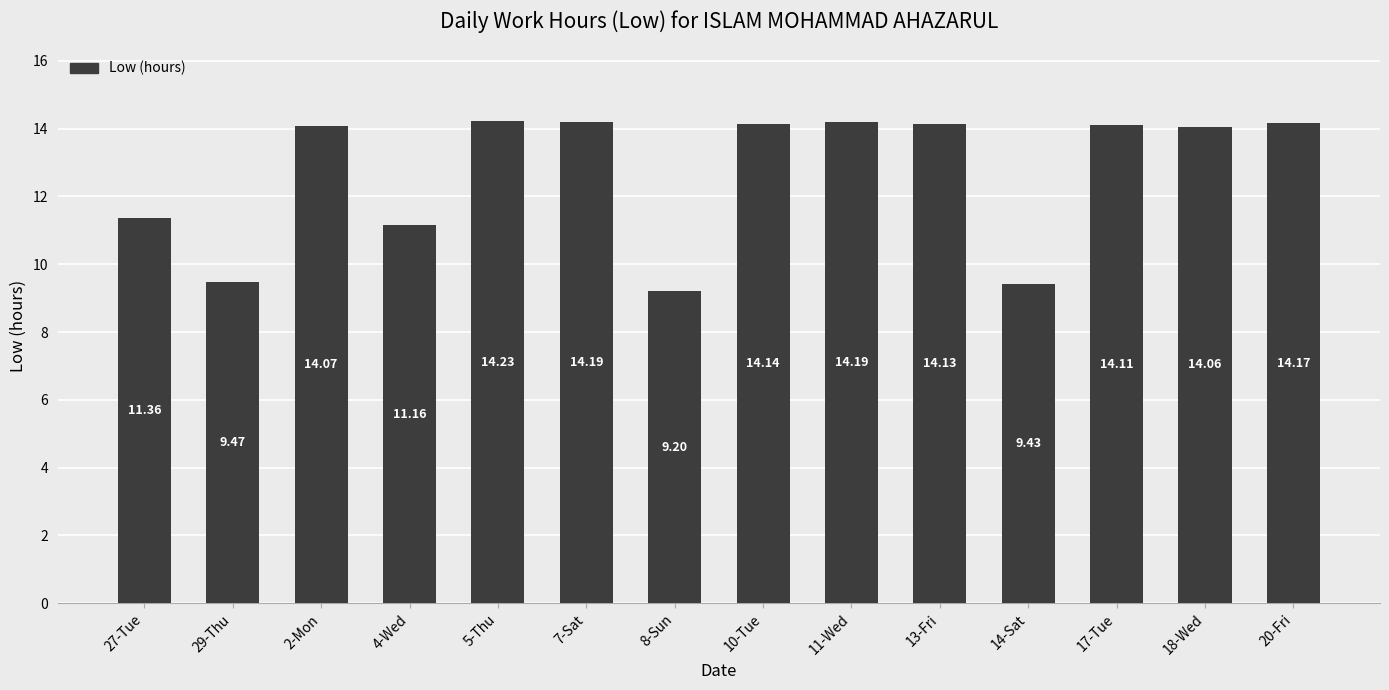

Is it true that the value at 13-Fri is 14.1?

True